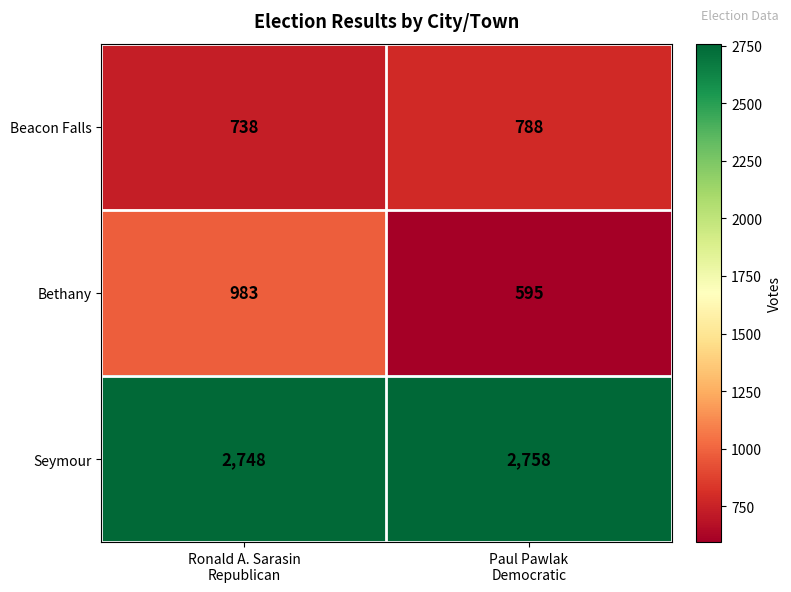

List the series in order of their peak value, lowest first.

Beacon Falls, Bethany, Seymour